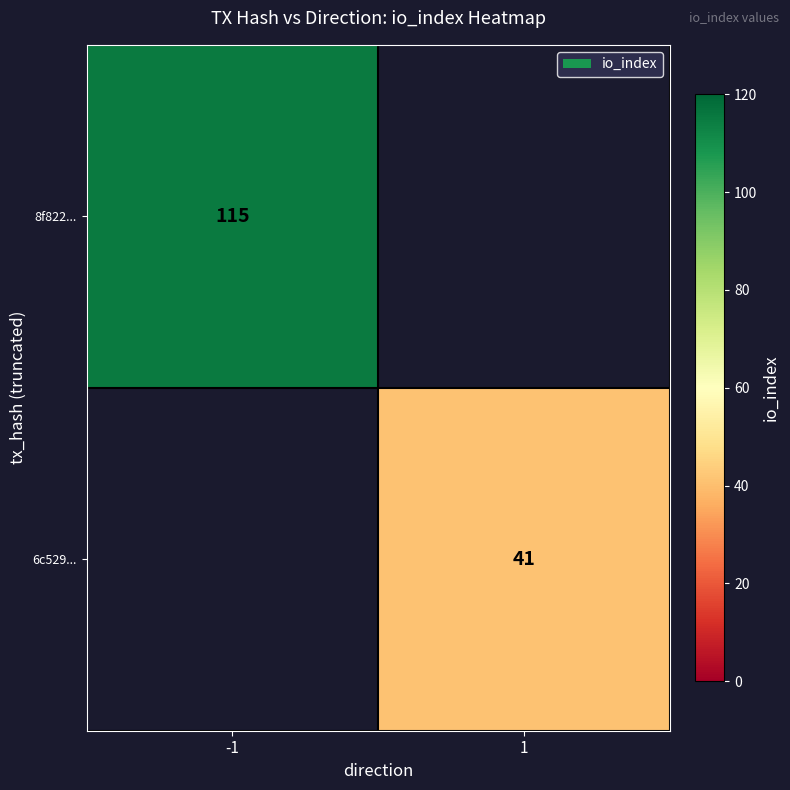

The value of 8f822... at -1 is 35. True or false?

False